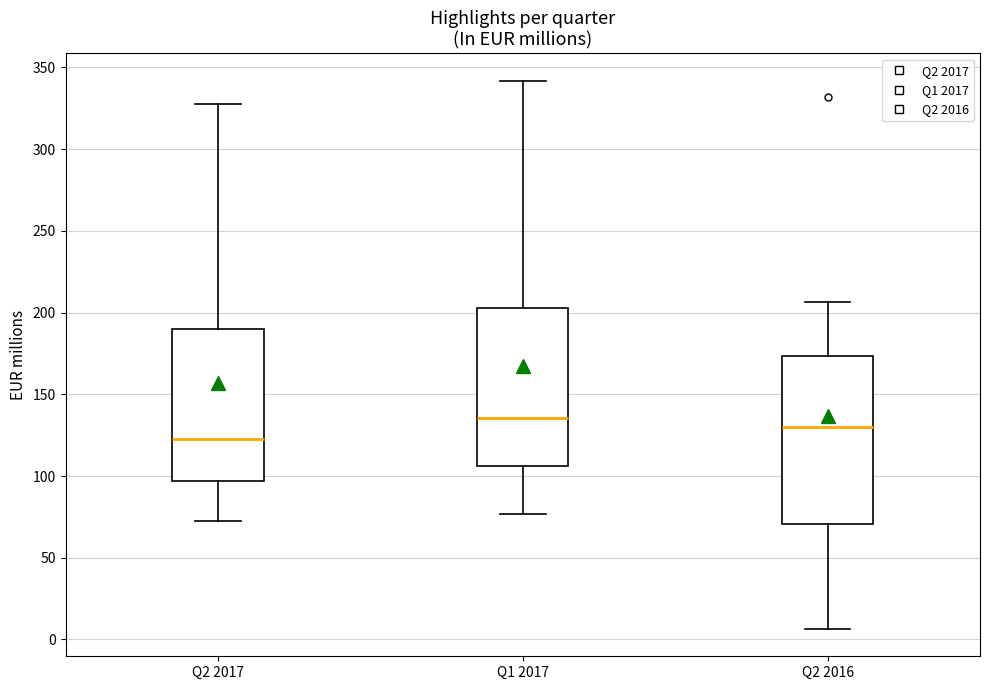

Reading left to right, transcribe this box plot: for each box, give where its median line is, the range the box spans, and where its two whiskers end, as read against the y-axis. The values are not printed on the chart, so give them approximately, as read against the axis.

Q2 2017: median 125, box 95 to 190, whiskers 70 to 330
Q1 2017: median 135, box 105 to 205, whiskers 75 to 340
Q2 2016: median 130, box 70 to 175, whiskers 5 to 205